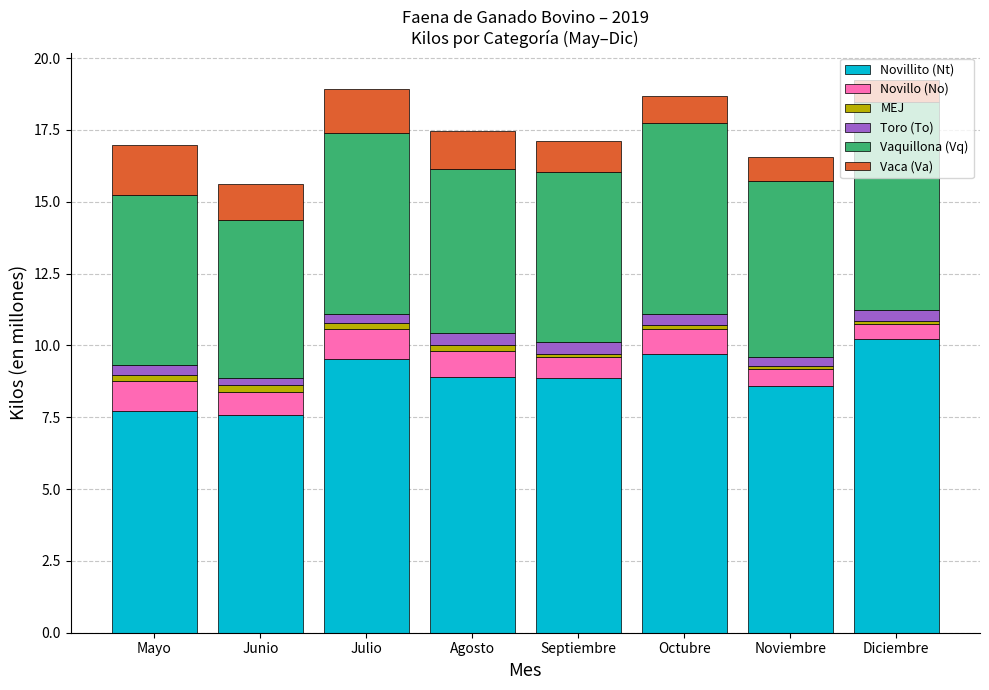

Does the chart contain any negative values?

No